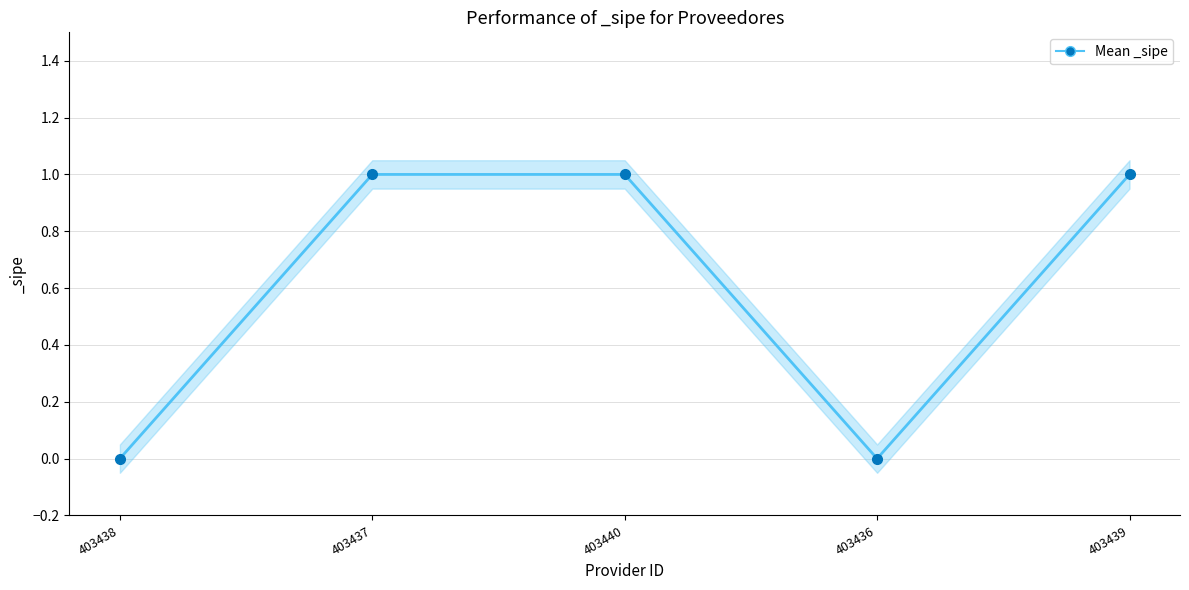

How many lines are shown in the chart?

1